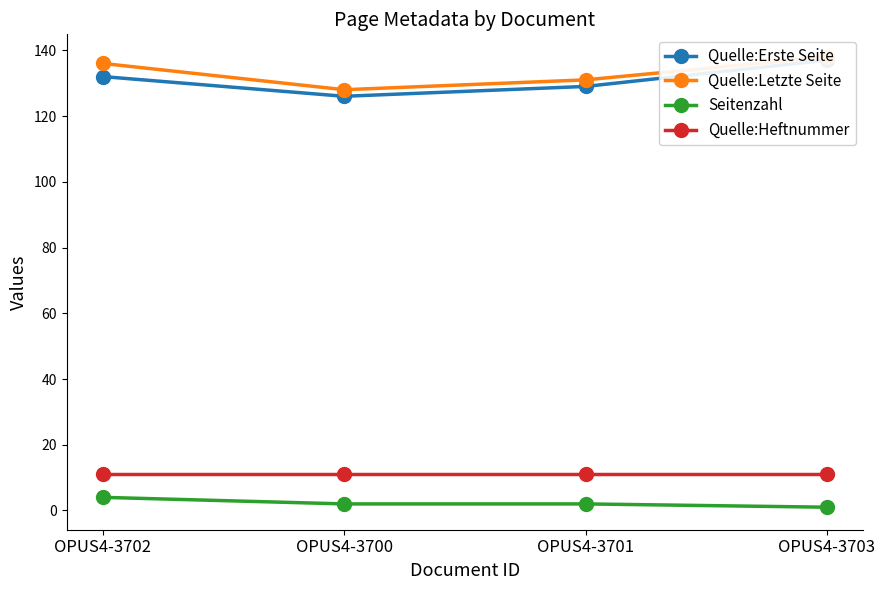

True or false: Quelle:Erste Seite has a value of 82 at OPUS4-3702.

False